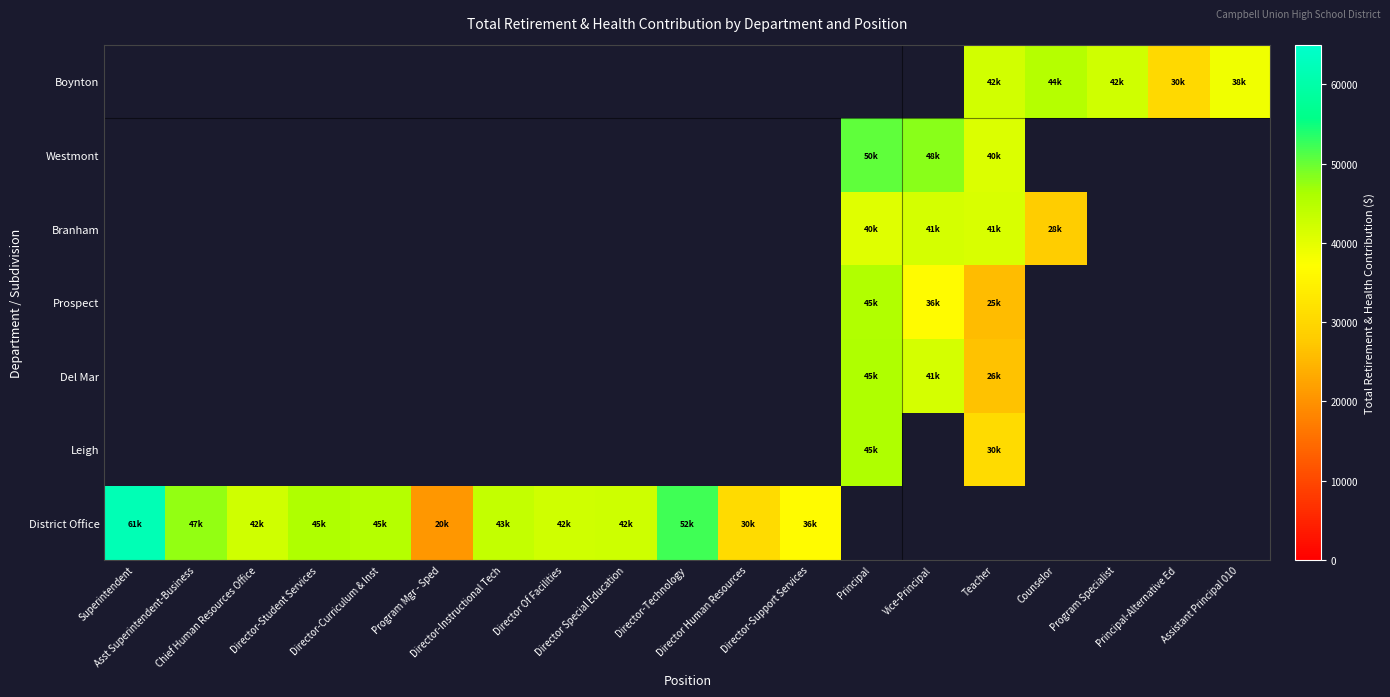

How many positive values does the Westmont series have?

3